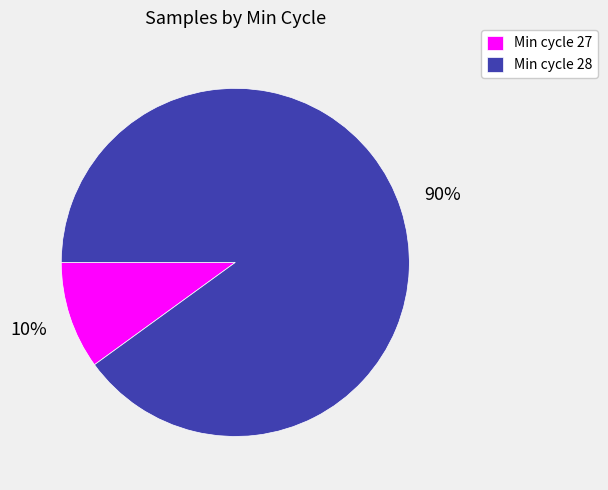

Combined, do Min cycle 27 and Min cycle 28 account for over 50%?

Yes